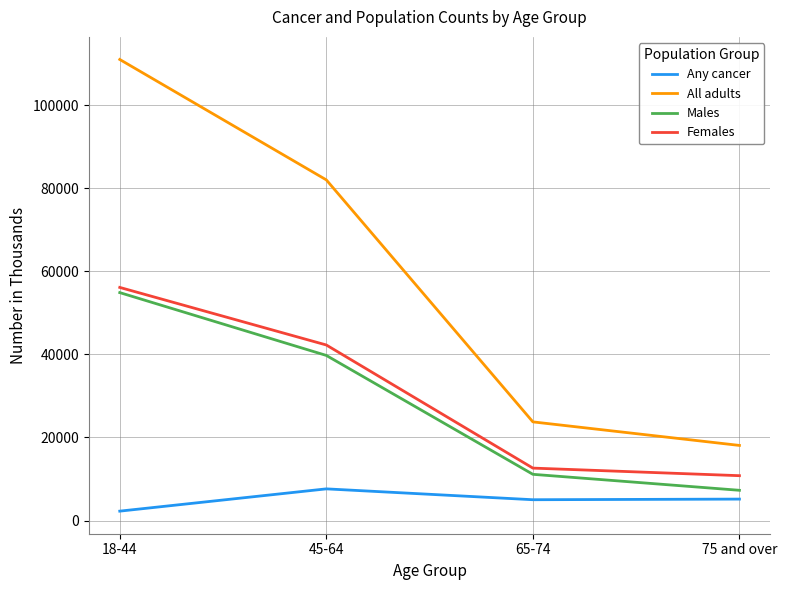

Is it true that Males equals 2700 at 65-74?

False